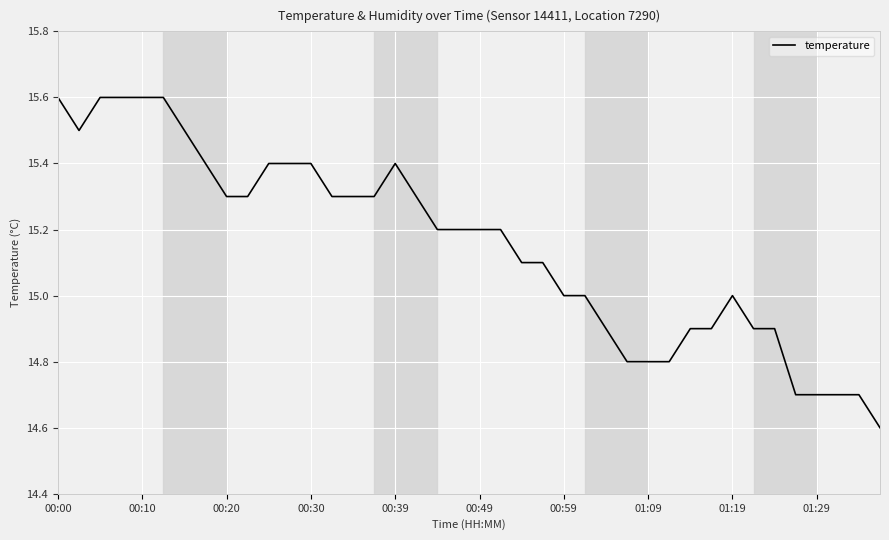

What is the minimum value shown in the chart?

14.6